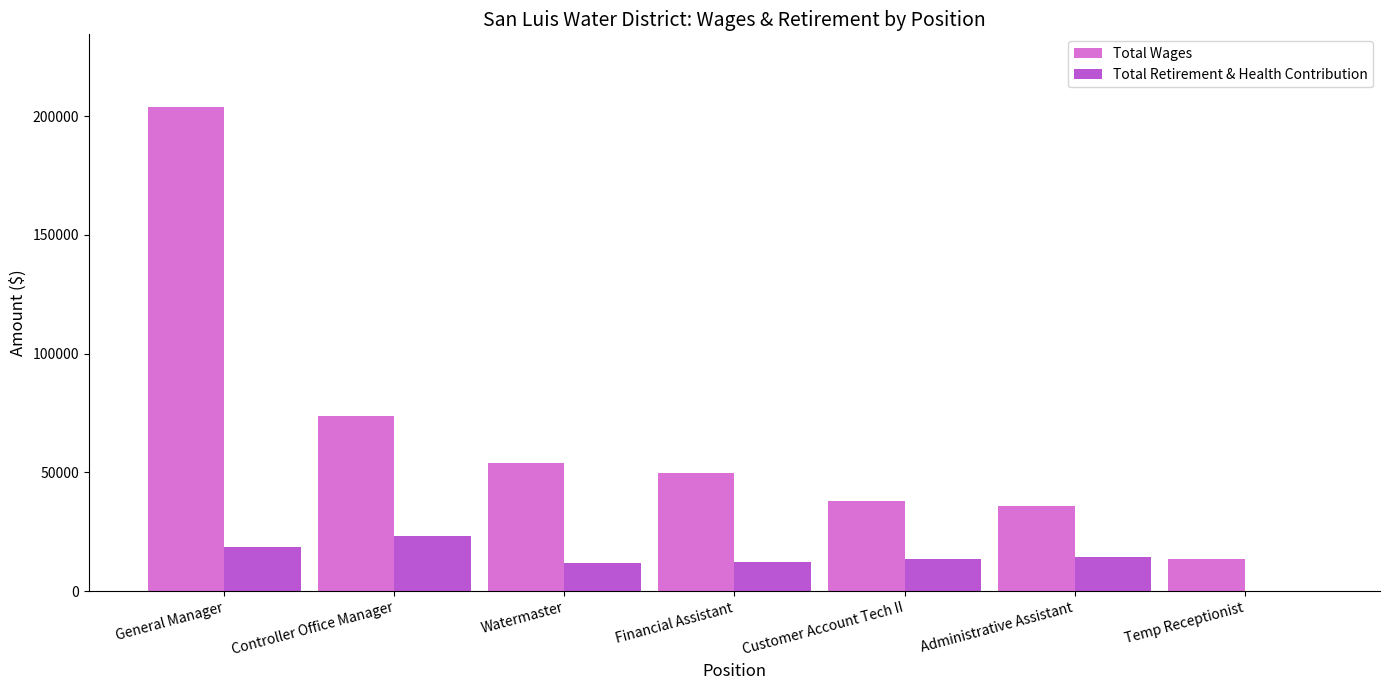

What is the spread (max minus min) of values at Watermaster?

42081